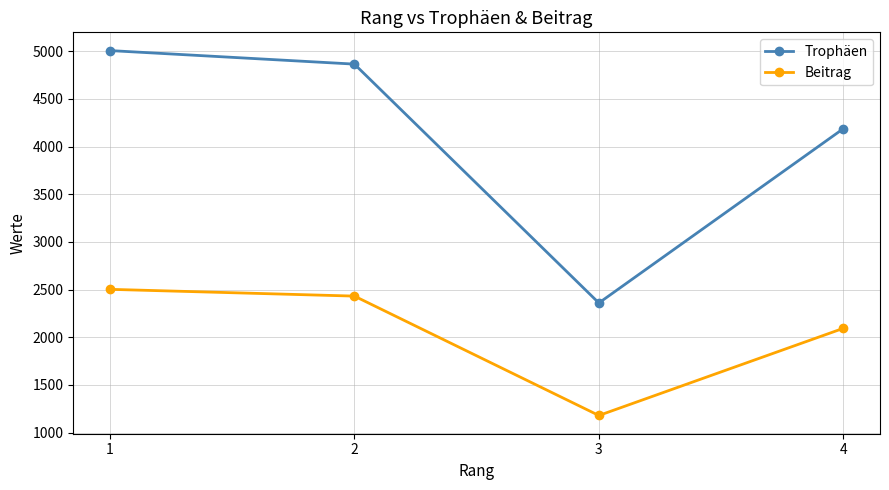

At 4, list the series in order from smallest to largest.

Beitrag, Trophäen